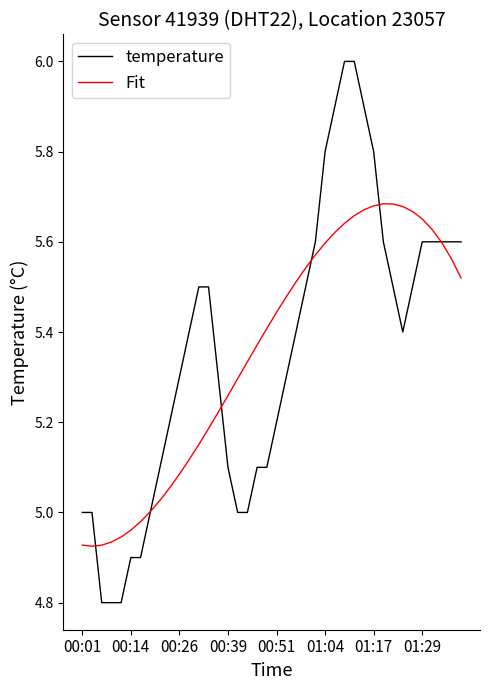

Is this an area chart (filled region under the line)?

No